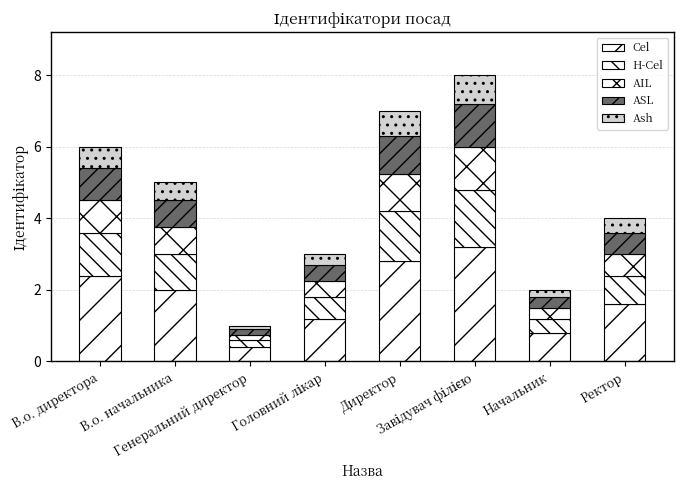

At which label does Cel reach its peak?

Завідувач філією